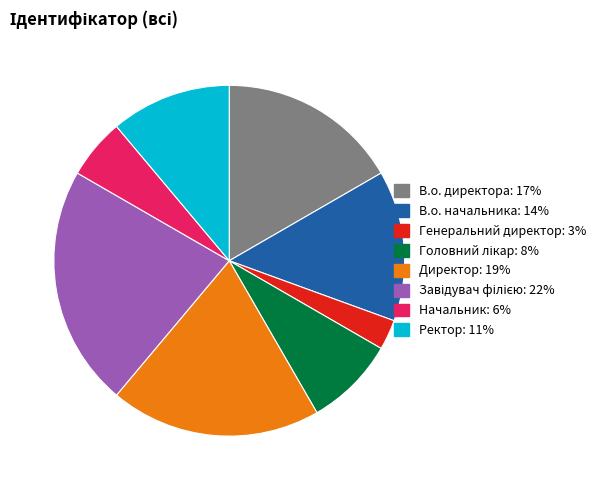

Which category has the smallest portion of the pie?

Генеральний директор